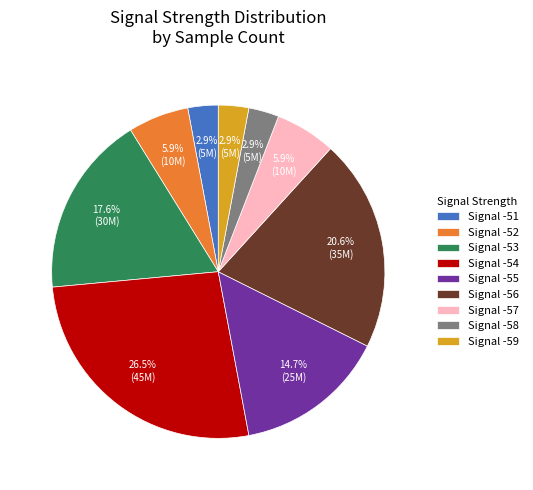

Count the number of slices in the pie.

9